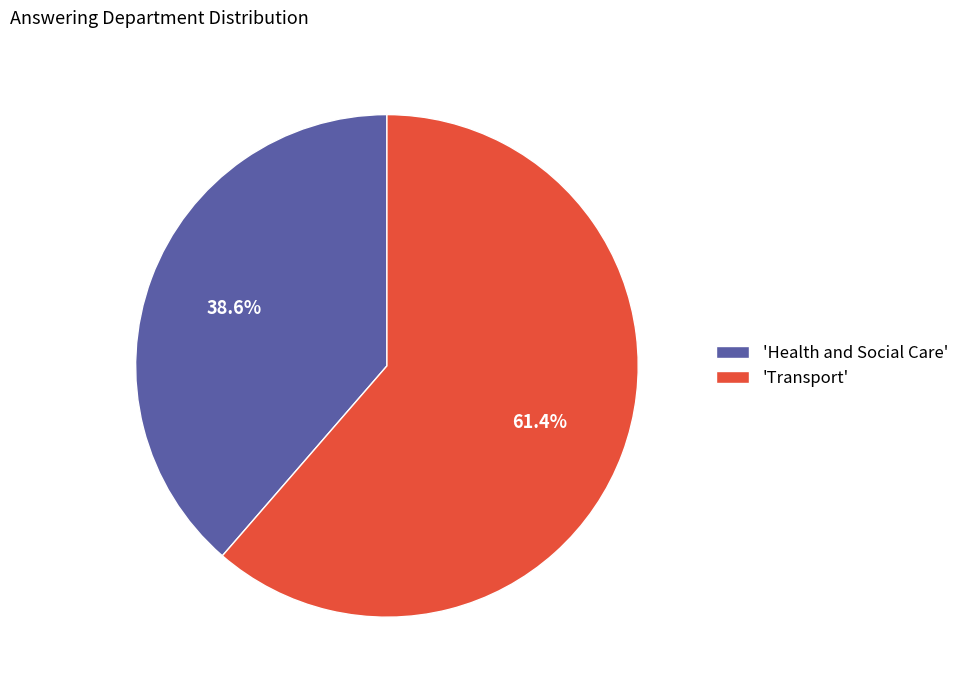

Which category has the smallest portion of the pie?

'Health and Social Care'